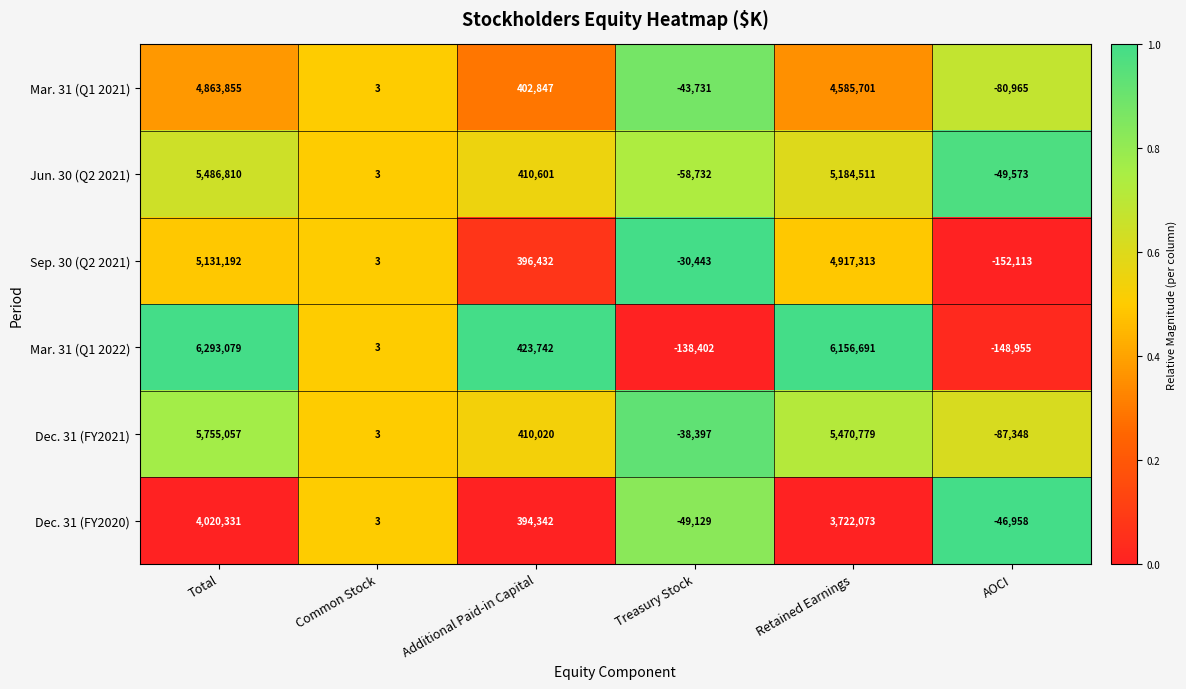

Where is Mar. 31 (Q1 2022) nearest to the value 3072062?

Additional Paid-in Capital